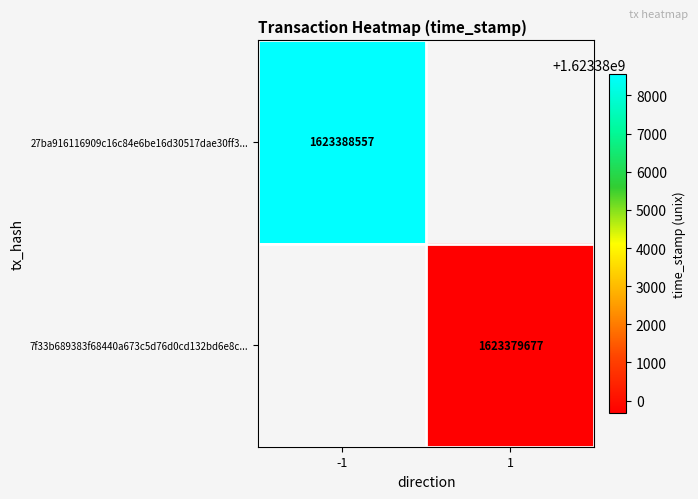

Is it true that 27ba916116909c16c84e6be16d30517dae30ff3... equals 1623388557 at -1?

True